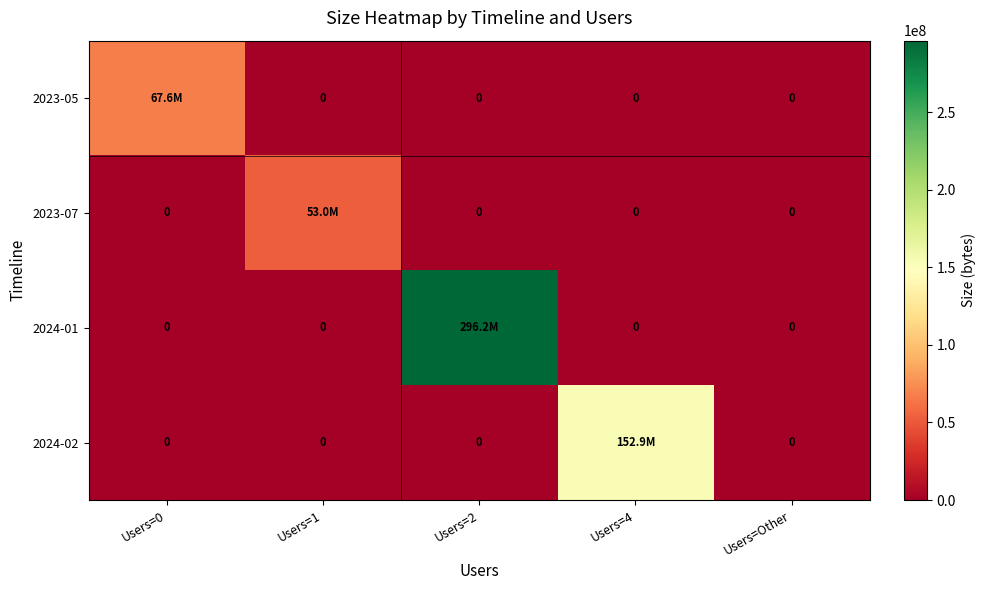

What is the average value of the 2024-02 series?

30574182